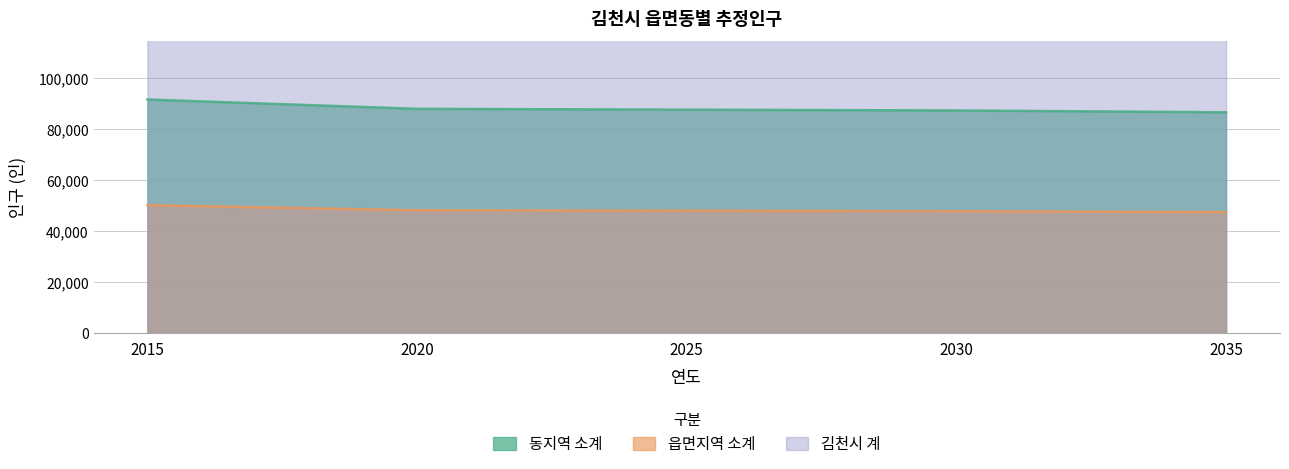

What is the difference between the highest and lowest values at 2025?

87741